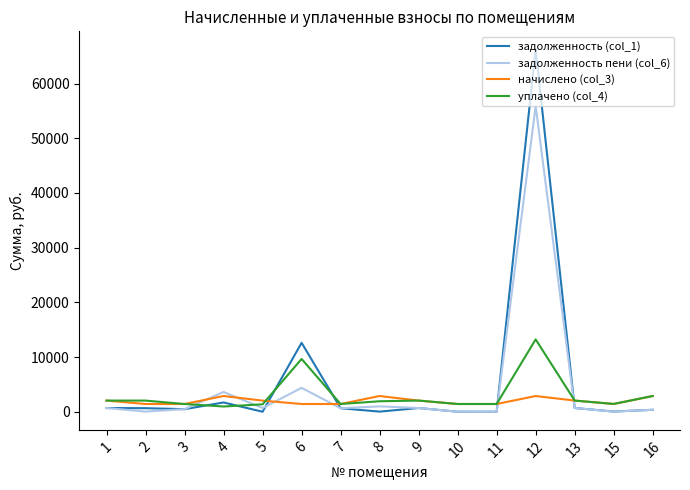

How many values in the уплачено (col_4) series exceed 1917?

8